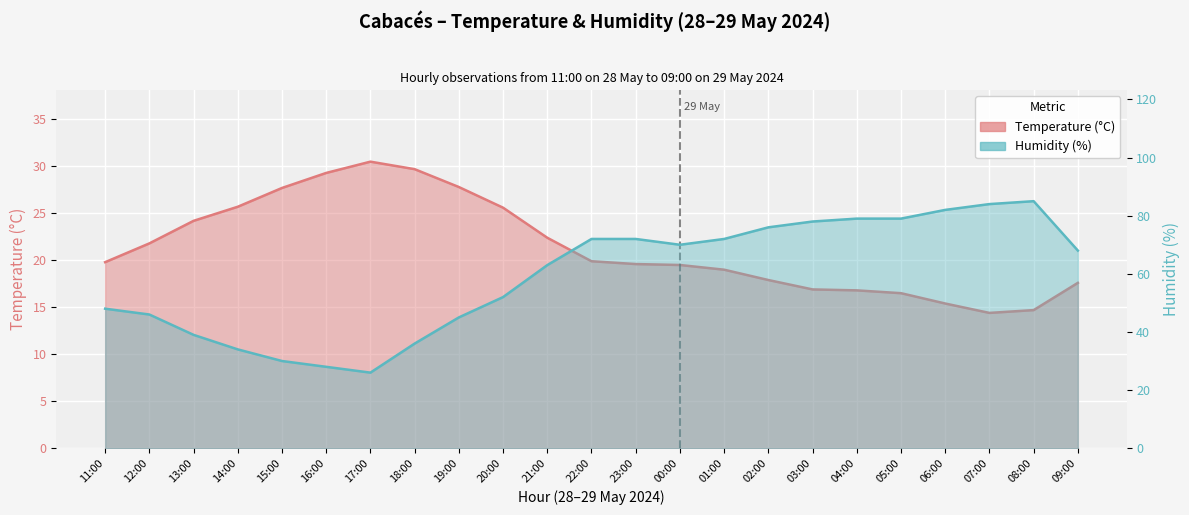

Which series has the largest total across all categories?

Humidity (%)